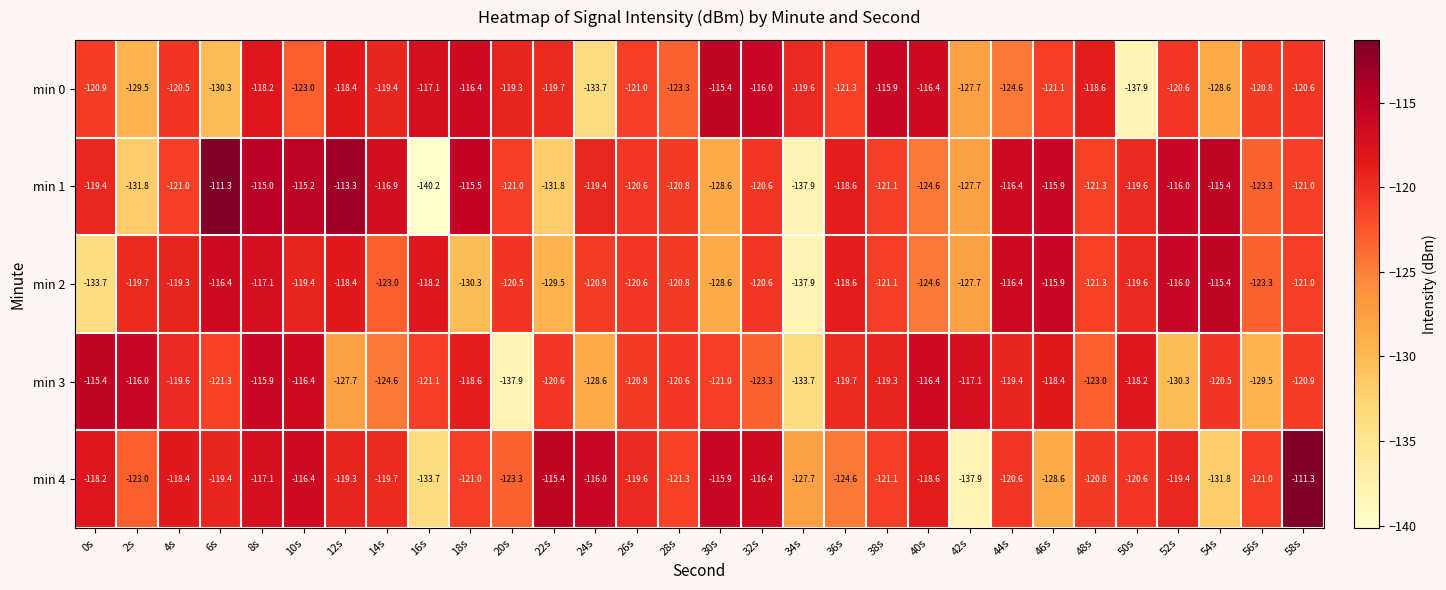

The value of min 2 at 52s is -161.7. True or false?

False